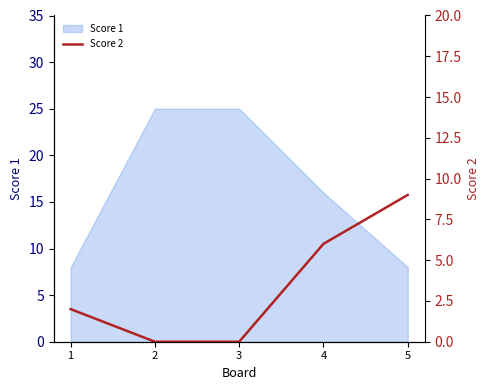

How many data points does each series have?

5